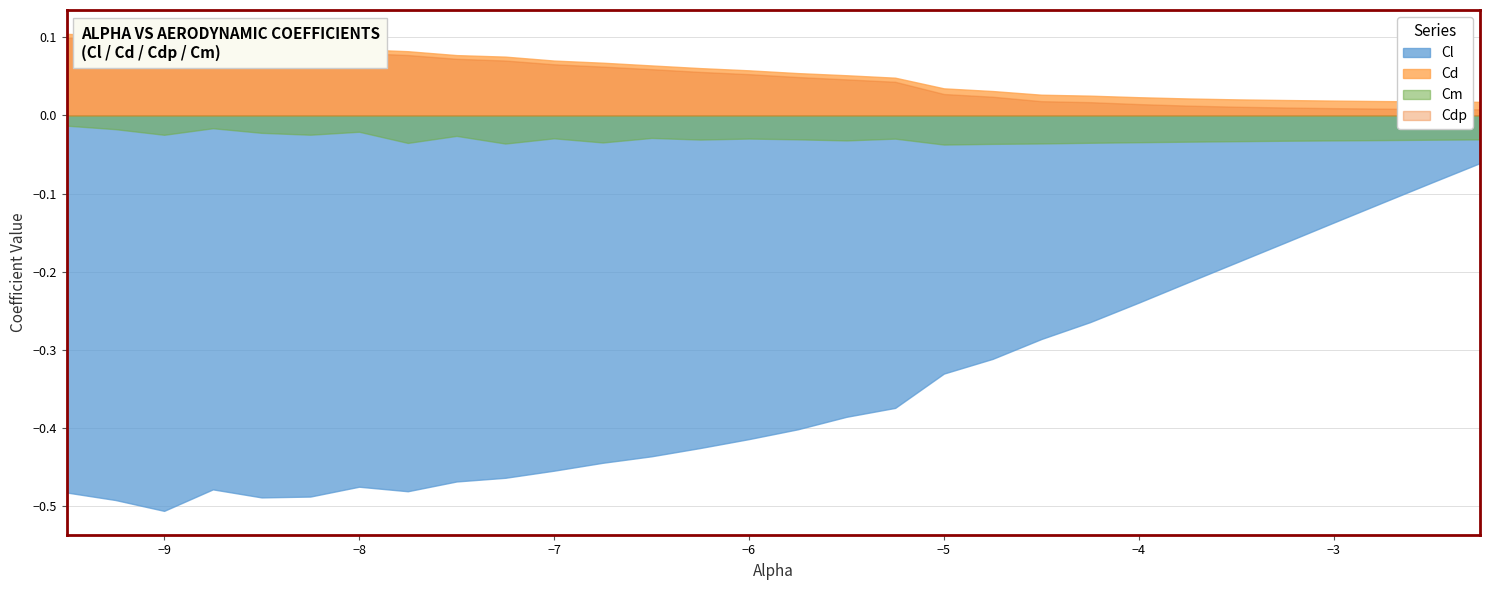

How many series are shown in this chart?

4